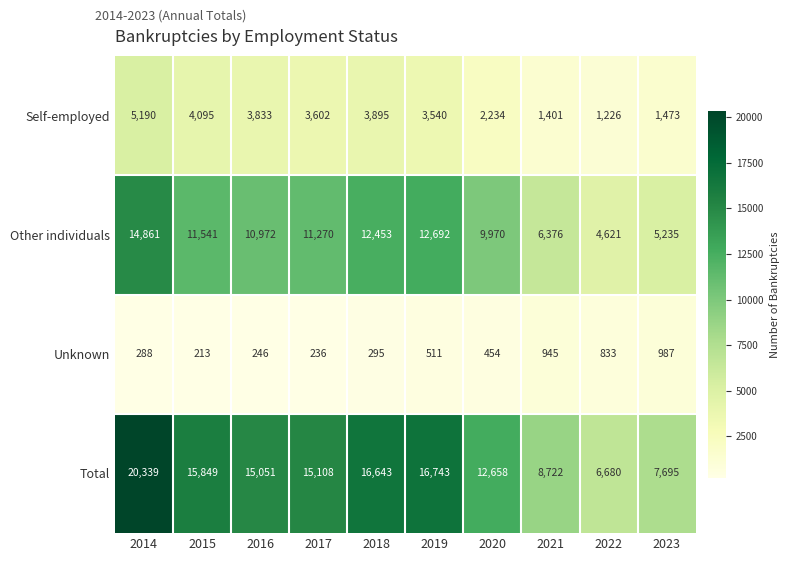

What is the difference between the highest and lowest values at 2018?

16348